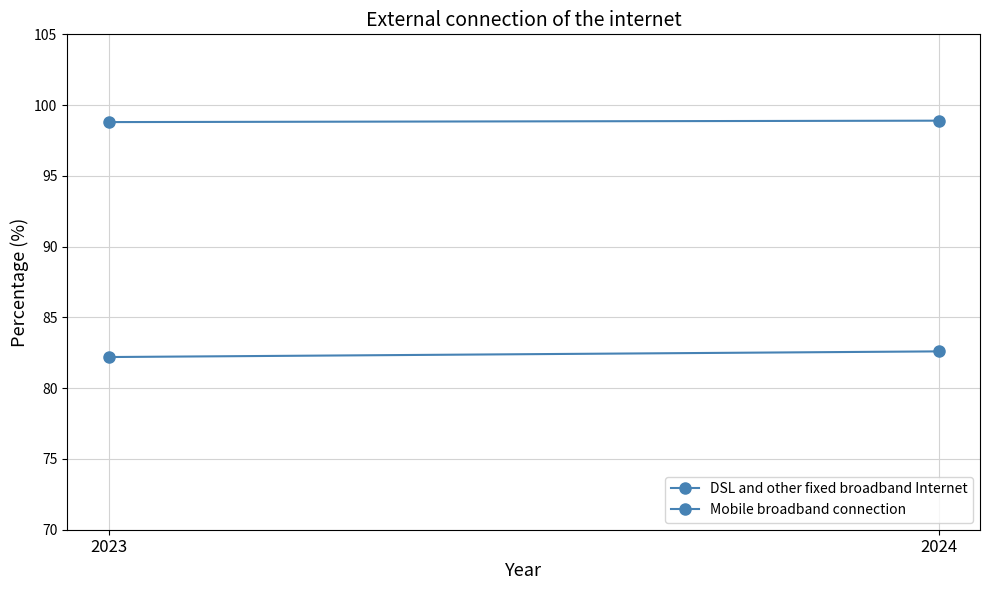

What is the minimum value shown in the chart?

82.2